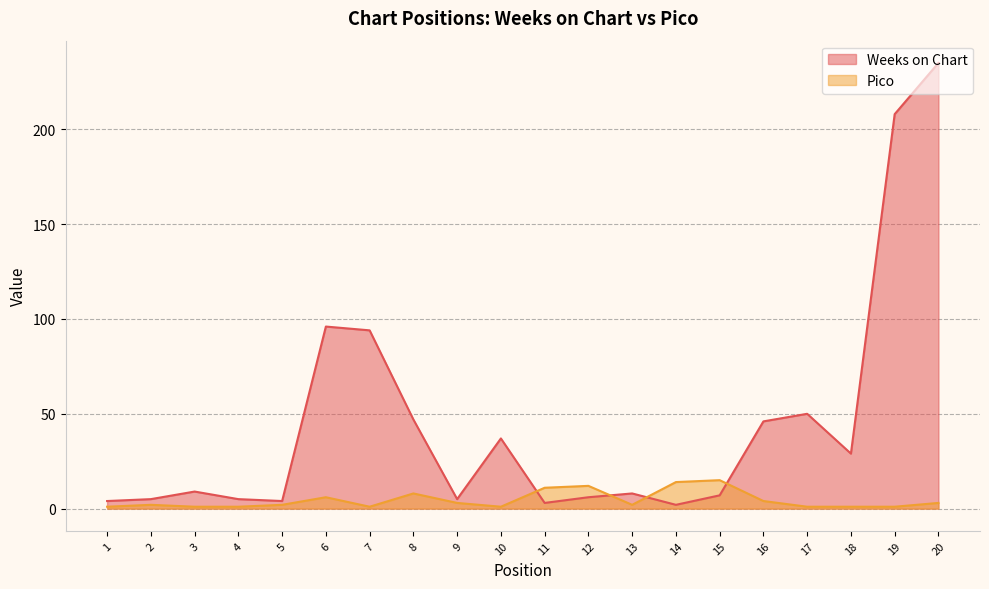

True or false: Weeks on Chart and Pico intersect in this chart.

True